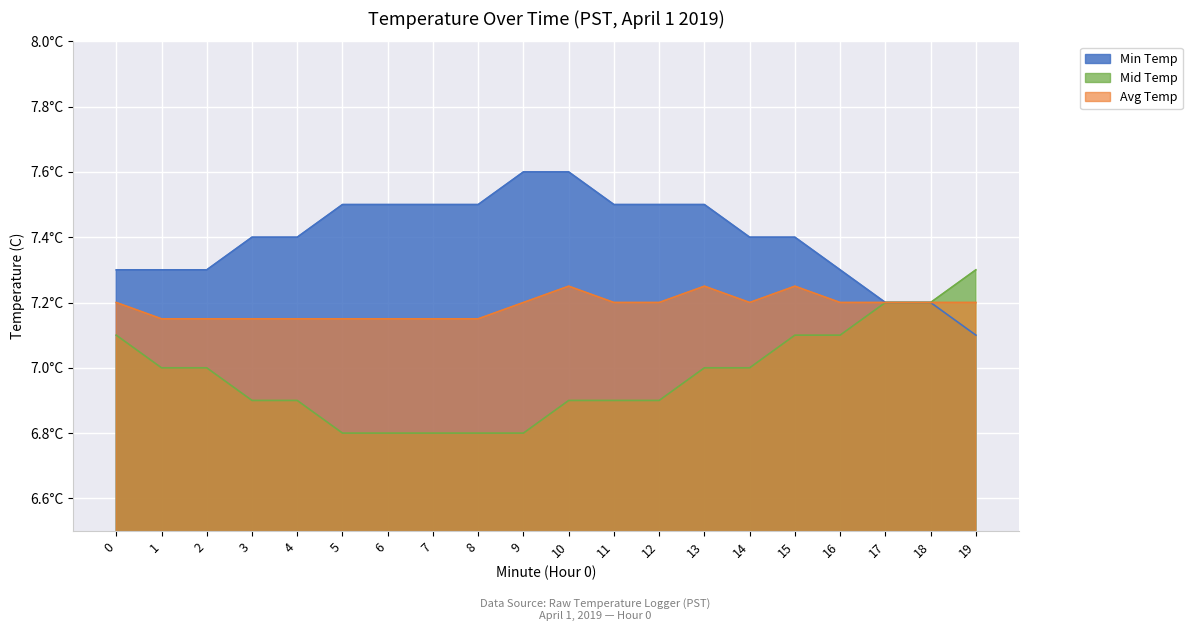

Where is the first local maximum for Avg Temp?

10